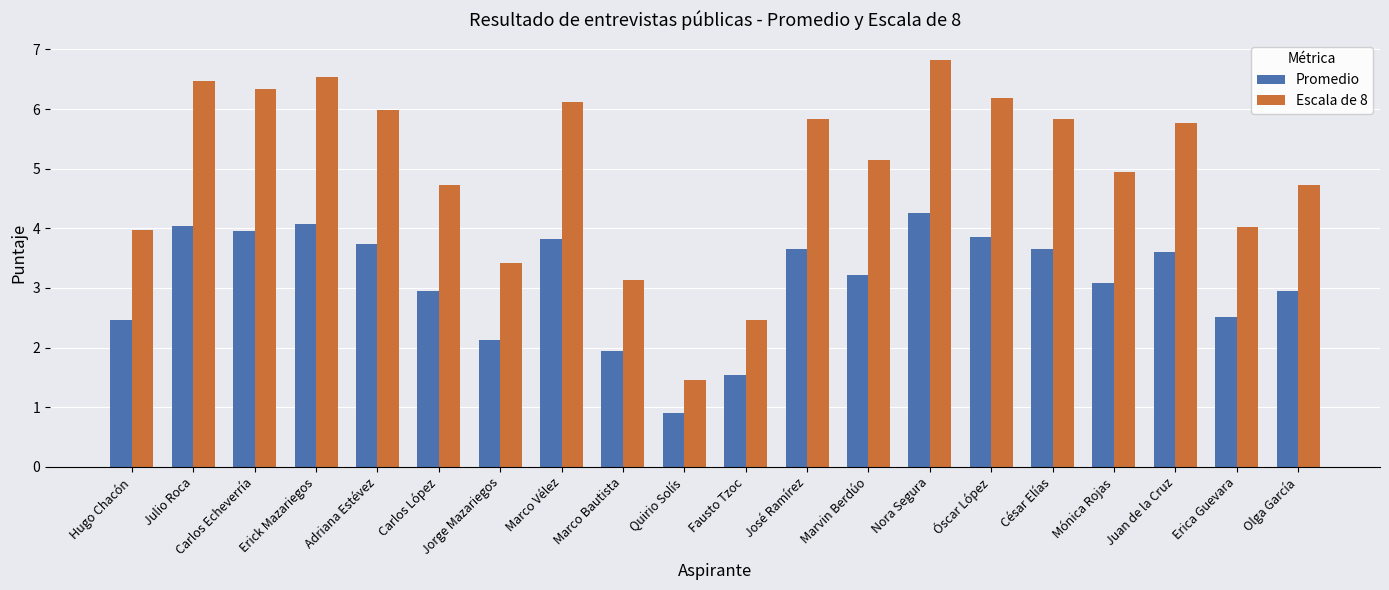

Is the value of Promedio at Adriana Estévez greater than the value of Escala de 8 at Erick Mazariegos?

No